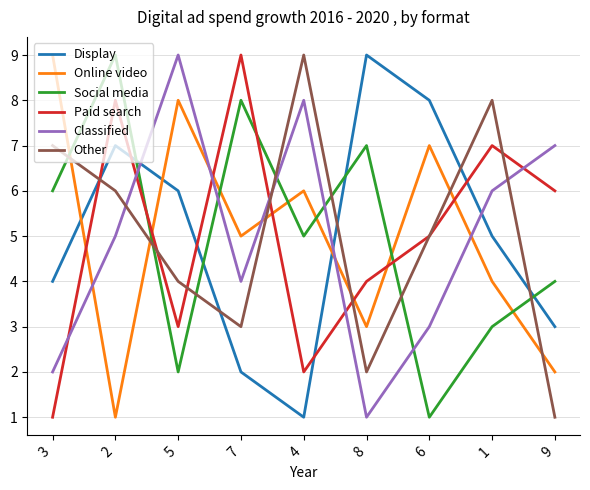

What is the greatest value displayed?

9